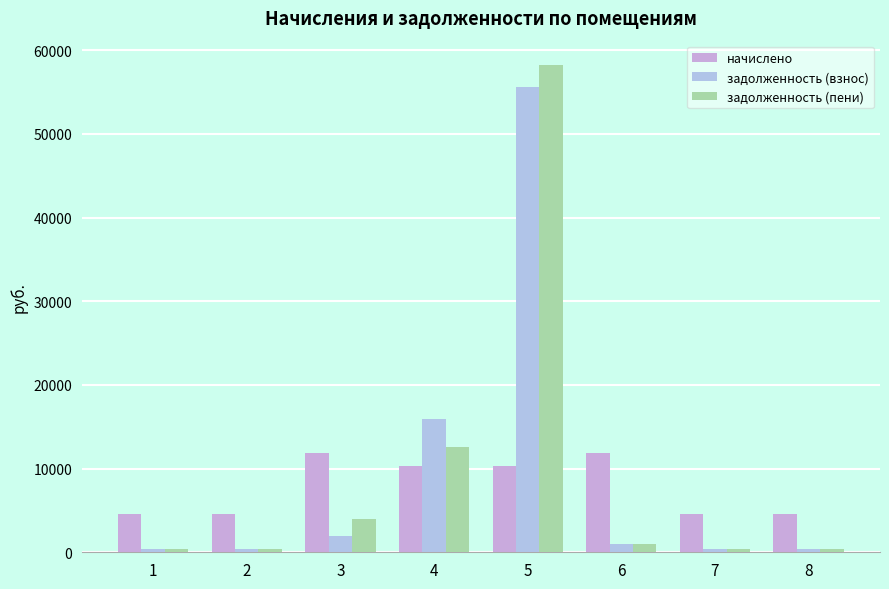

Which category has the highest value across all series?

5